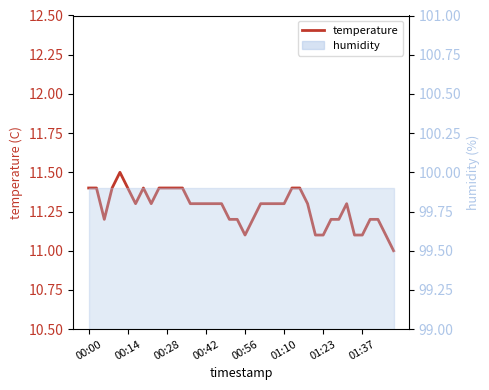

What is the average value?

11.3